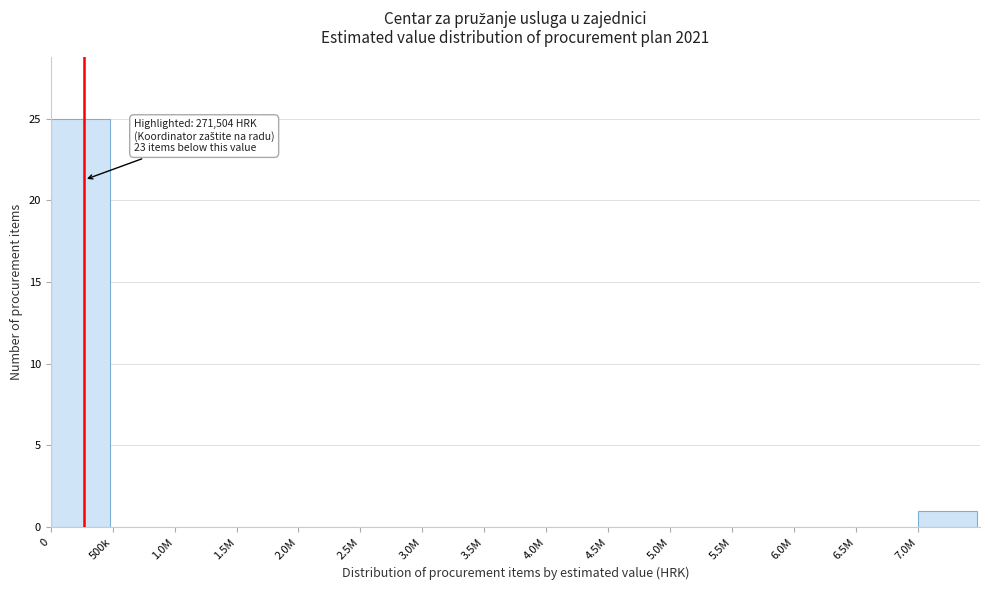

Reading left to right, list all the values displayed in this chart.

0=25	500k=0	1.0M=0	1.5M=0	2.0M=0	2.5M=0	3.0M=0	3.5M=0	4.0M=0	4.5M=0	5.0M=0	5.5M=0	6.0M=0	6.5M=0	7.0M=1